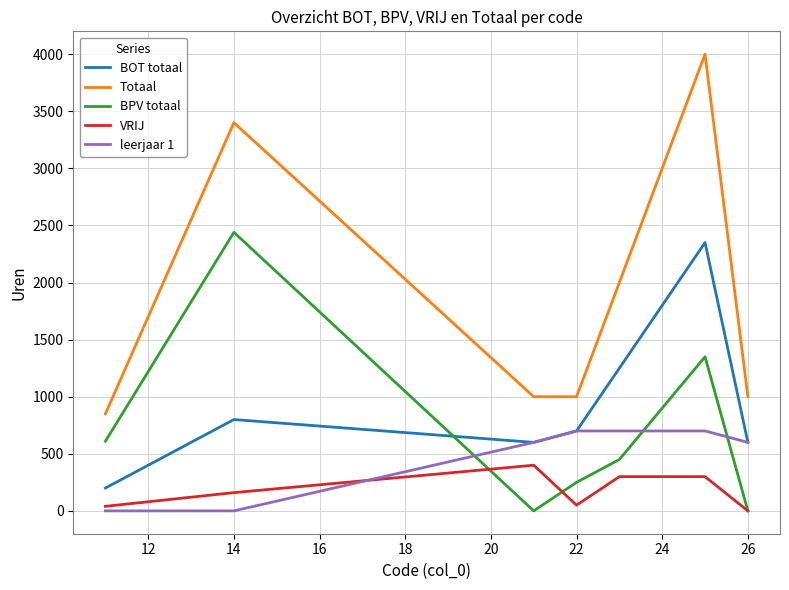

What is the average value of the BOT totaal series?

930